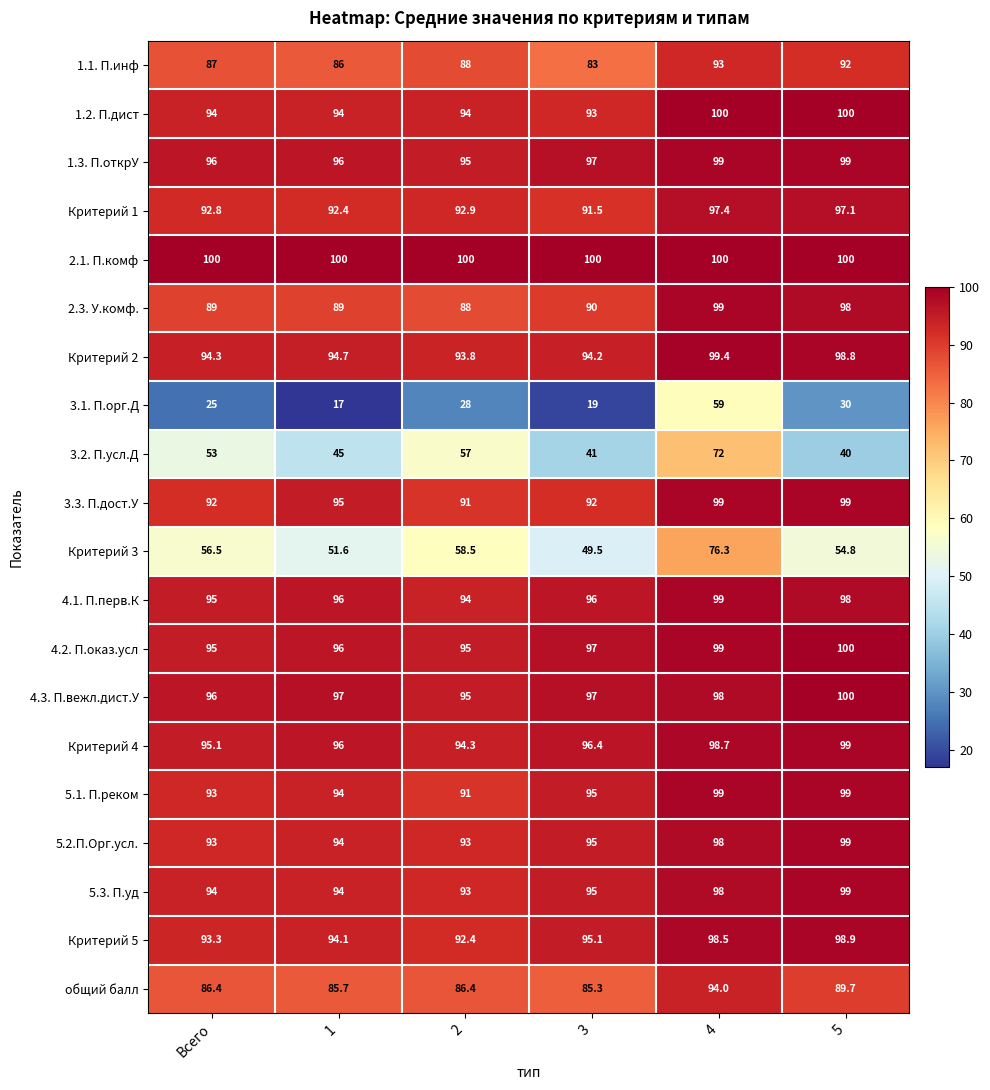

How many values in the Критерий 4 series are below 96?

2